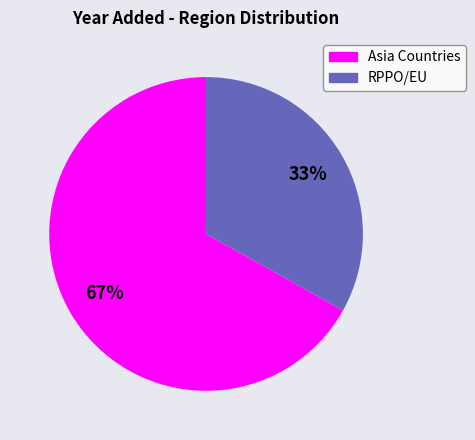

To the nearest percent, what is the average slice percentage?

50%